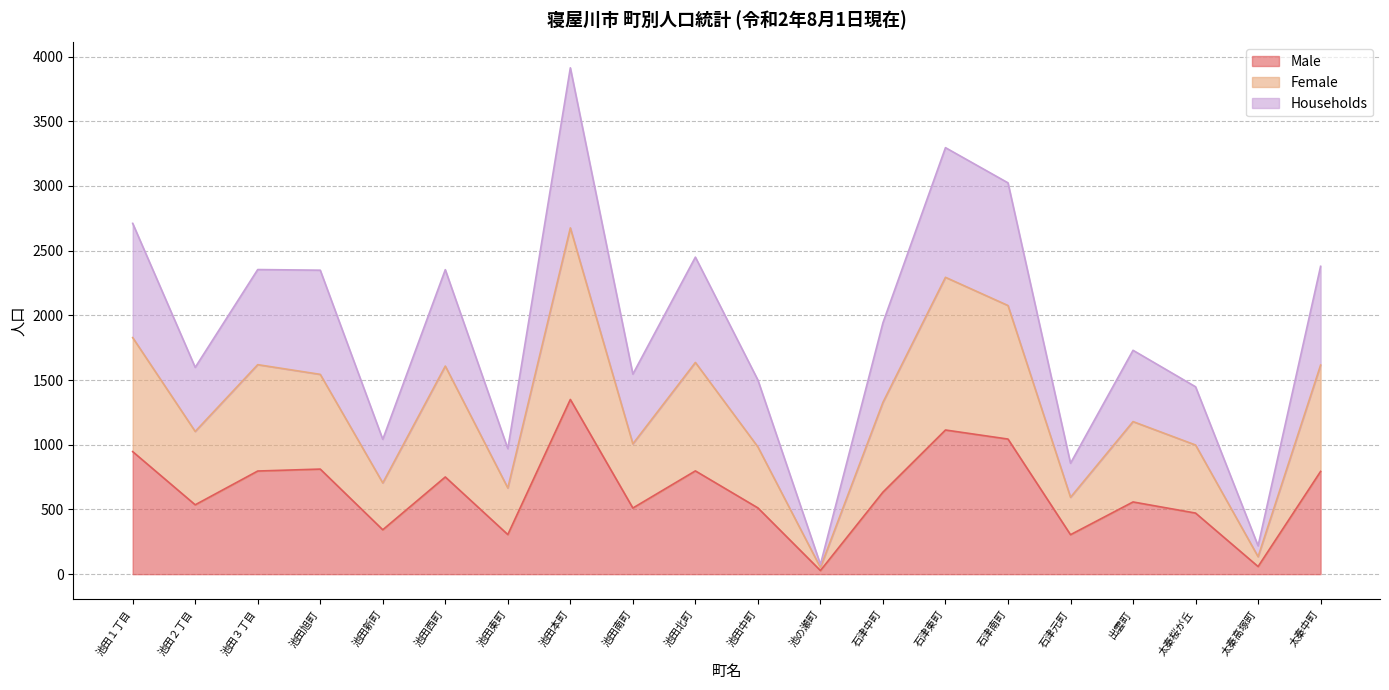

True or false: Households and Female cross at least once.

False